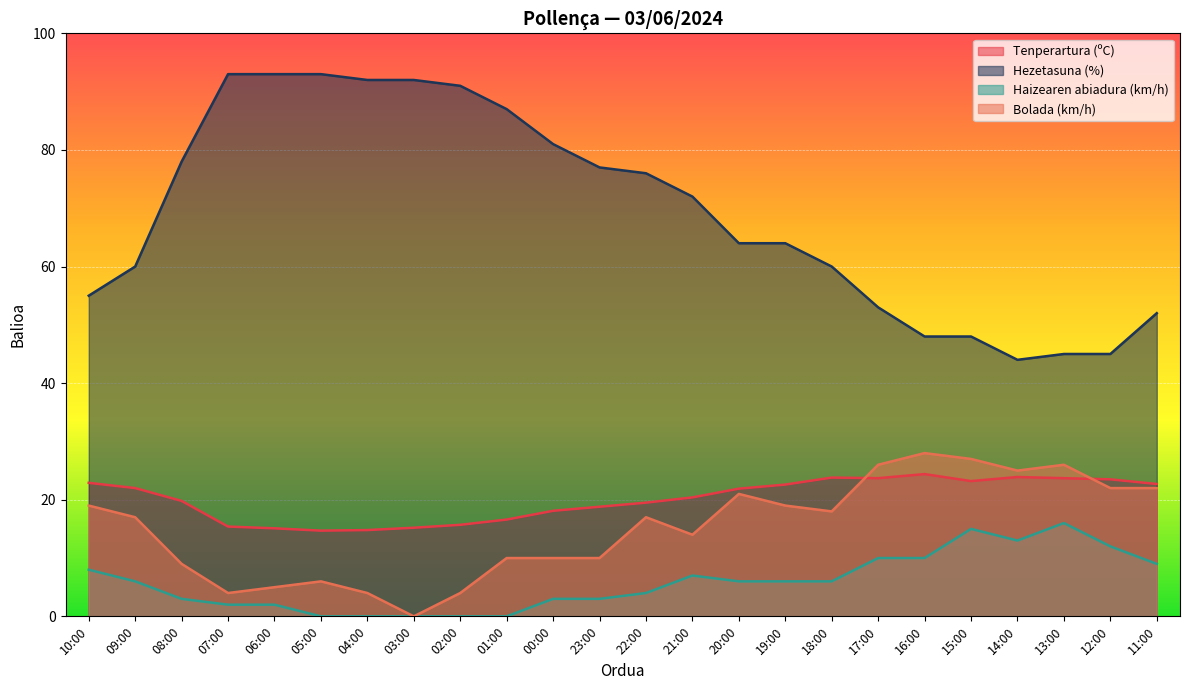

What are all the series names shown in the legend?

Tenperartura (ºC), Hezetasuna (%), Haizearen abiadura (km/h), Bolada (km/h)